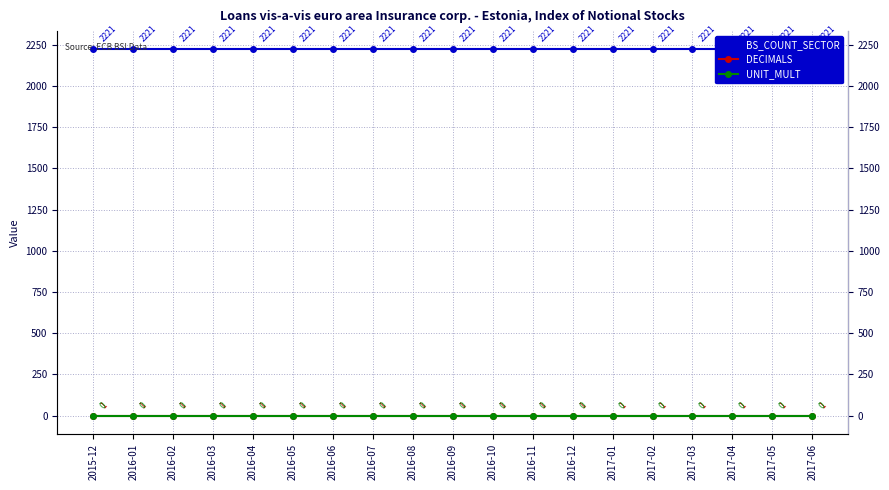

True or false: DECIMALS has more than 1 interior local peaks.

False